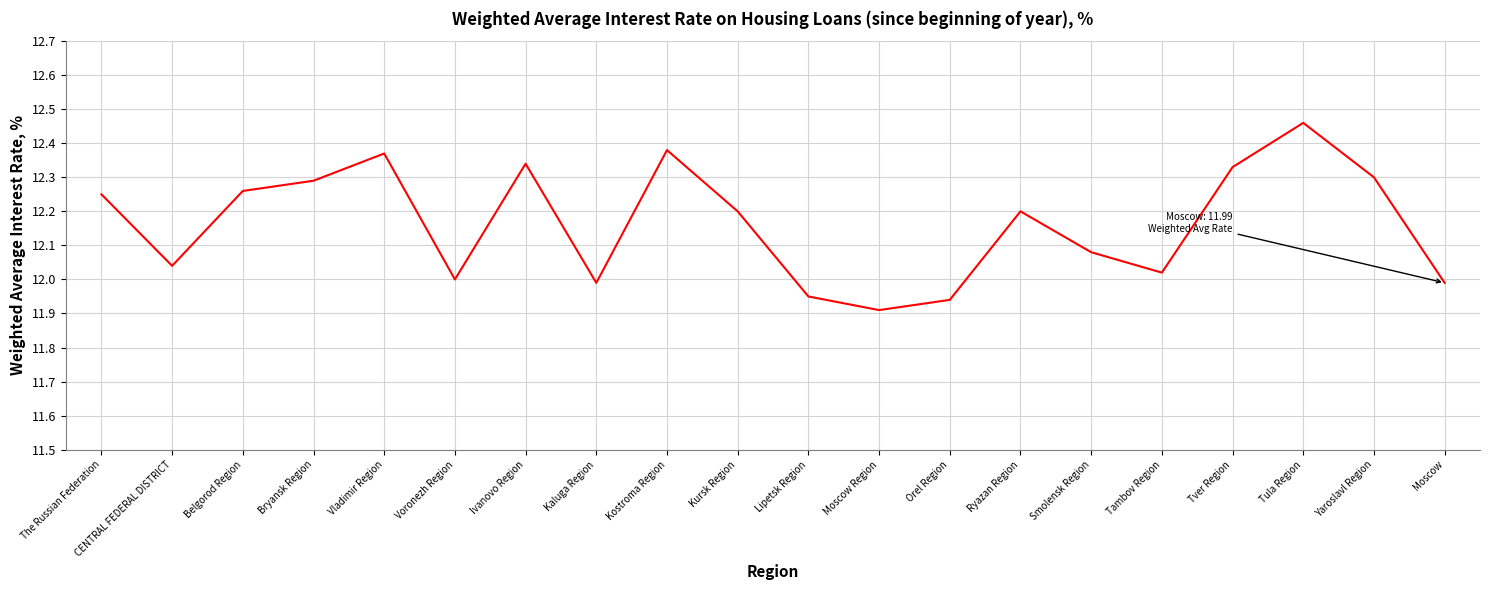

Is it true that the value at Ryazan Region is 19.0?

False